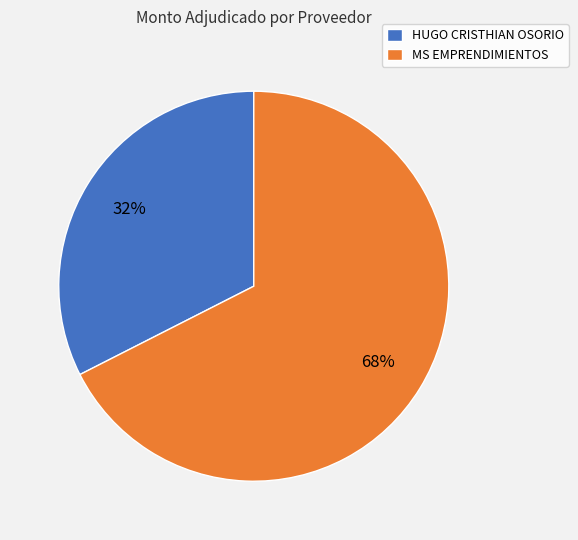

Count the number of slices in the pie.

2